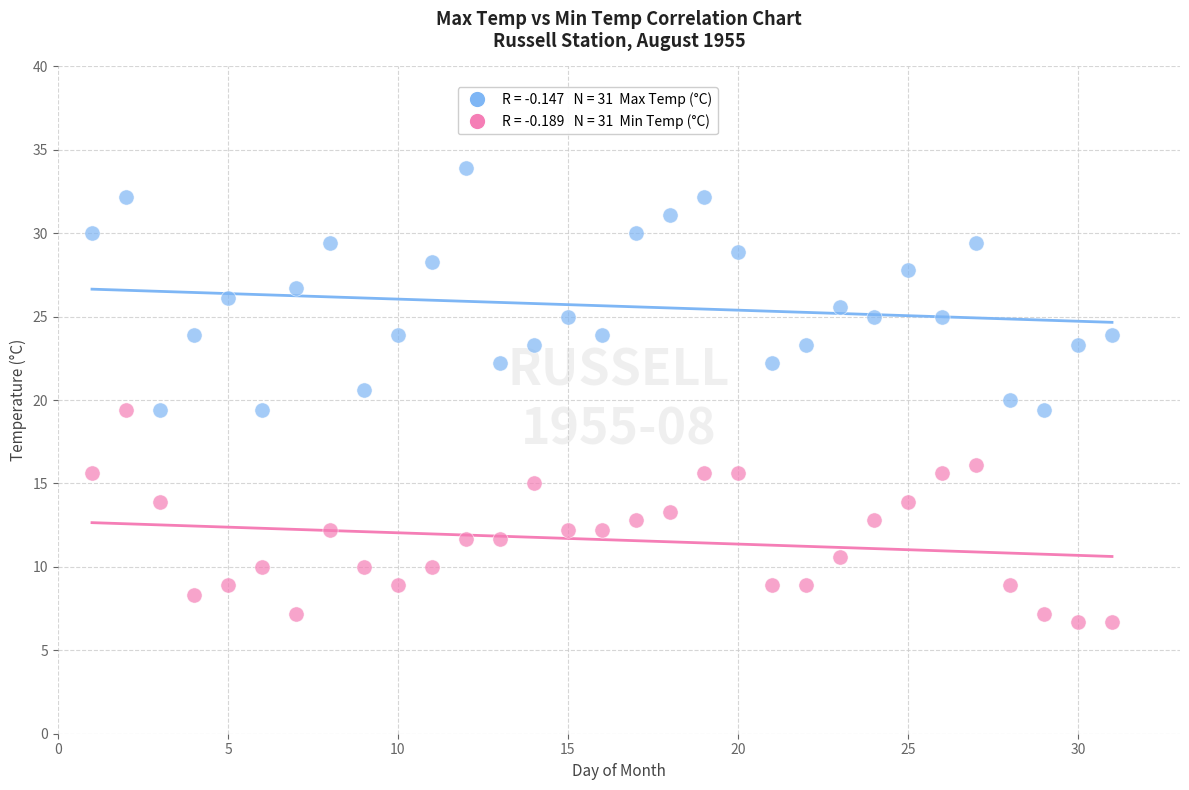

Across all data points, what is the range of Y values (max minus min)?

27.2